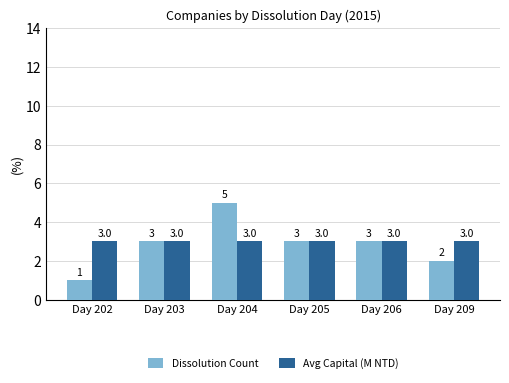

What is the total value across all series at Day 203?

6